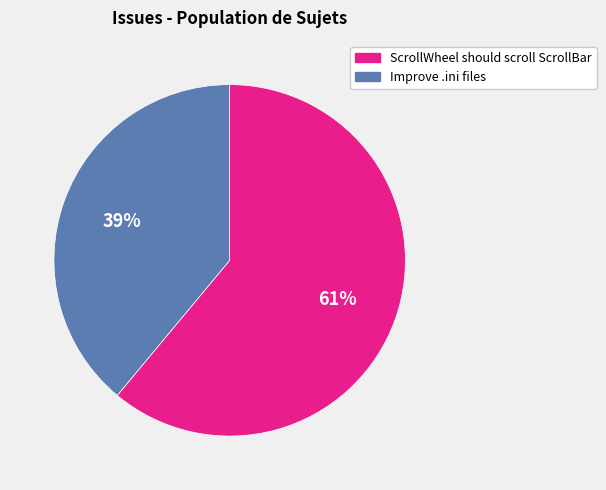

Is it true that Improve .ini files is 25% of the pie?

False